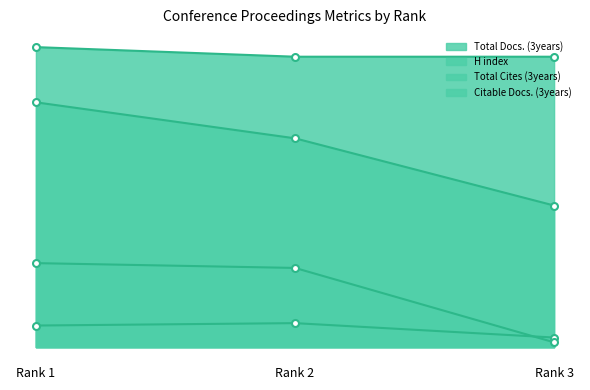

How many lines are shown in the chart?

4